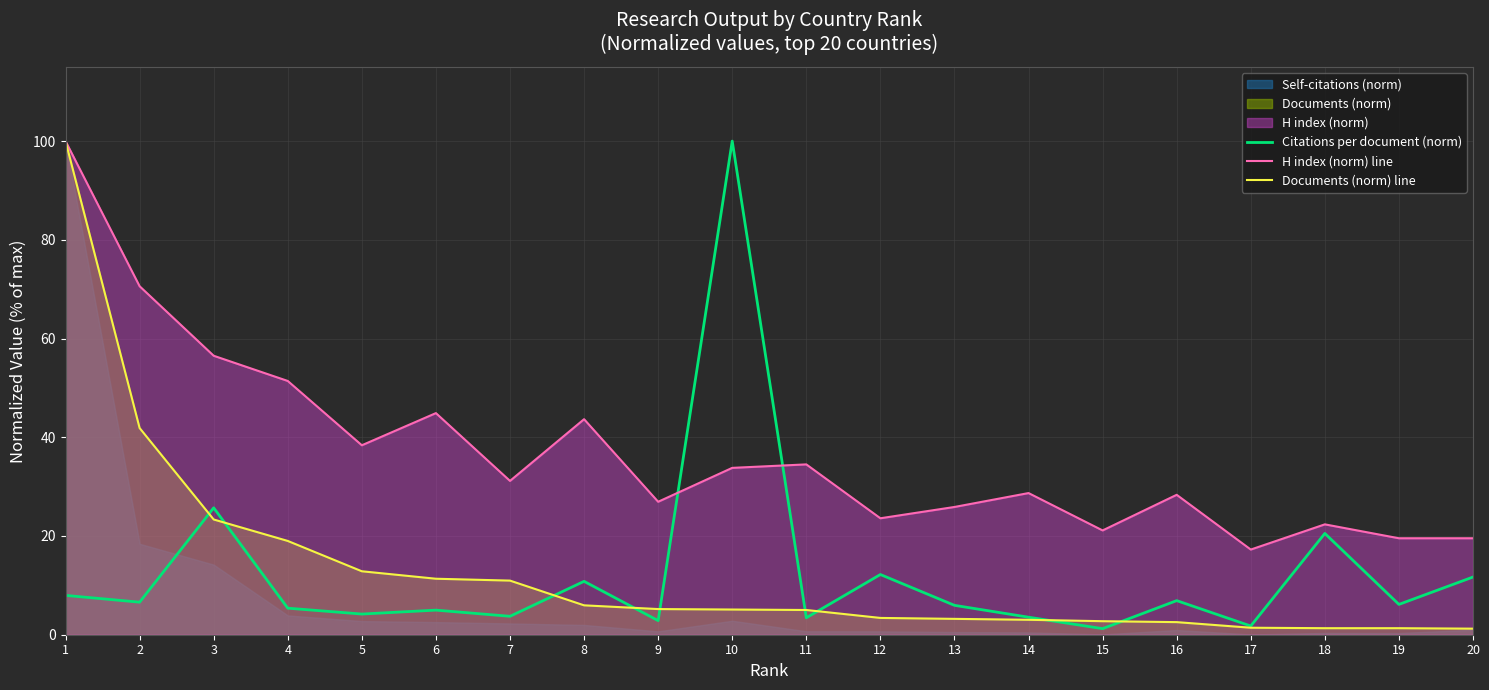

Which series has the widest spread of values?

Documents (norm) line